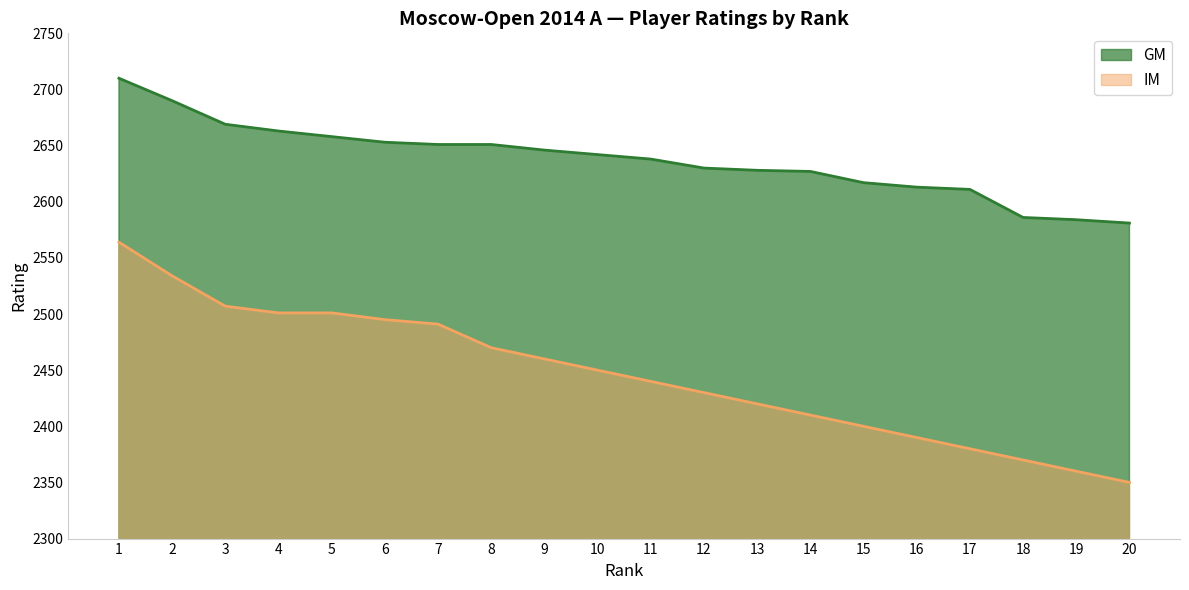

What is the average value of the GM series?

2637